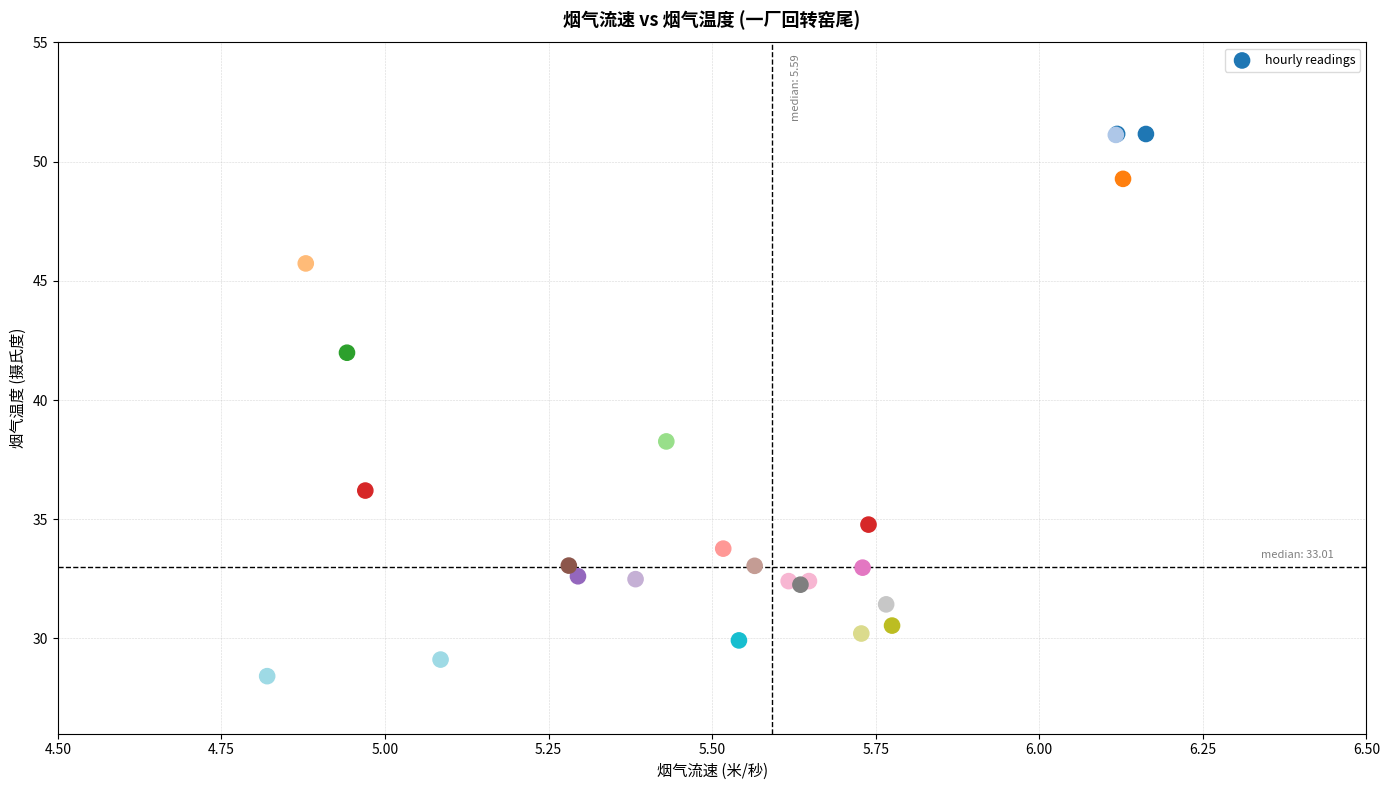

What Y value in the scatter plot is closest to 39?

38.3